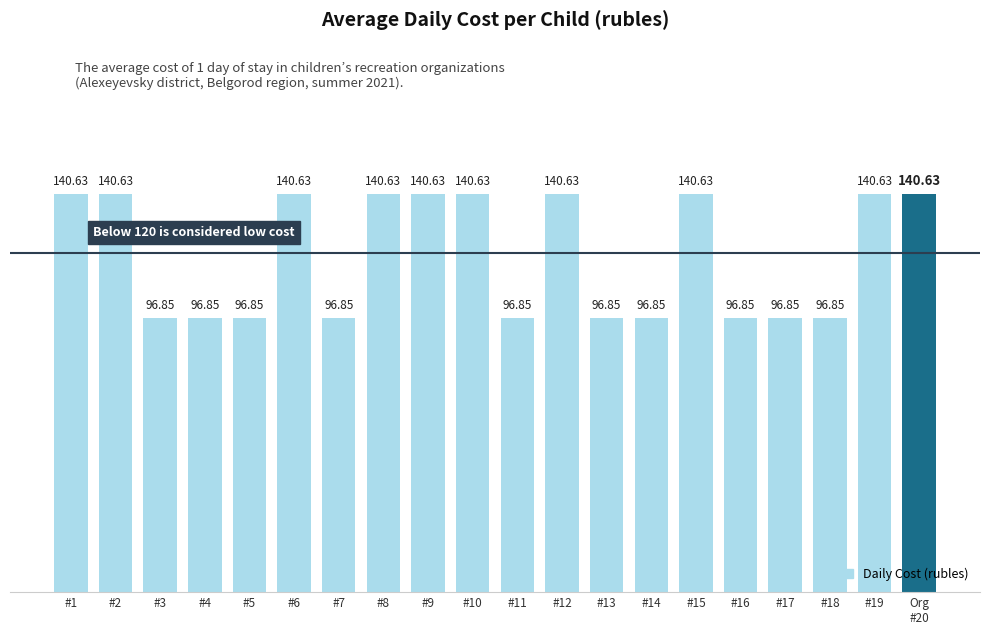

Approximately how many times larger is the value at #13 compared to #8?

0.7